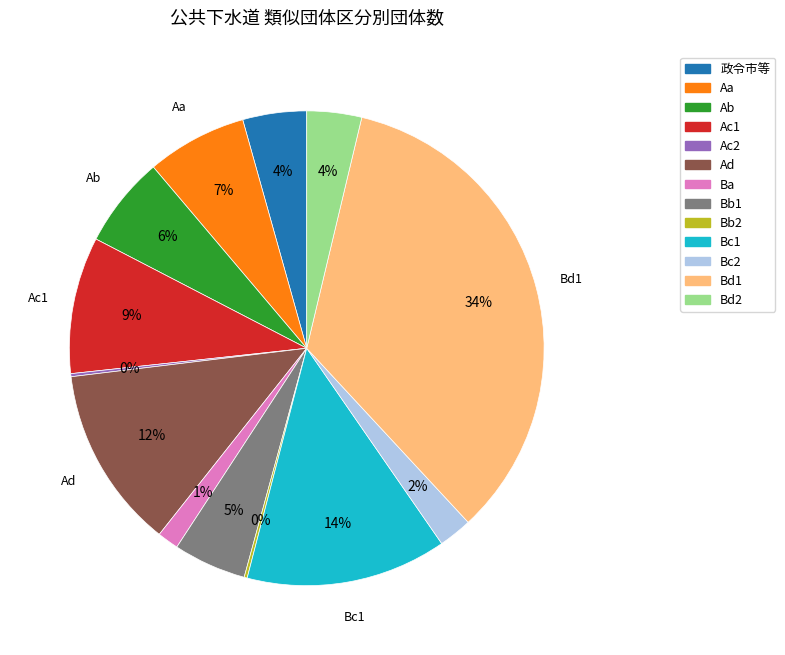

Combined, do Bd2 and Aa account for over 50%?

No